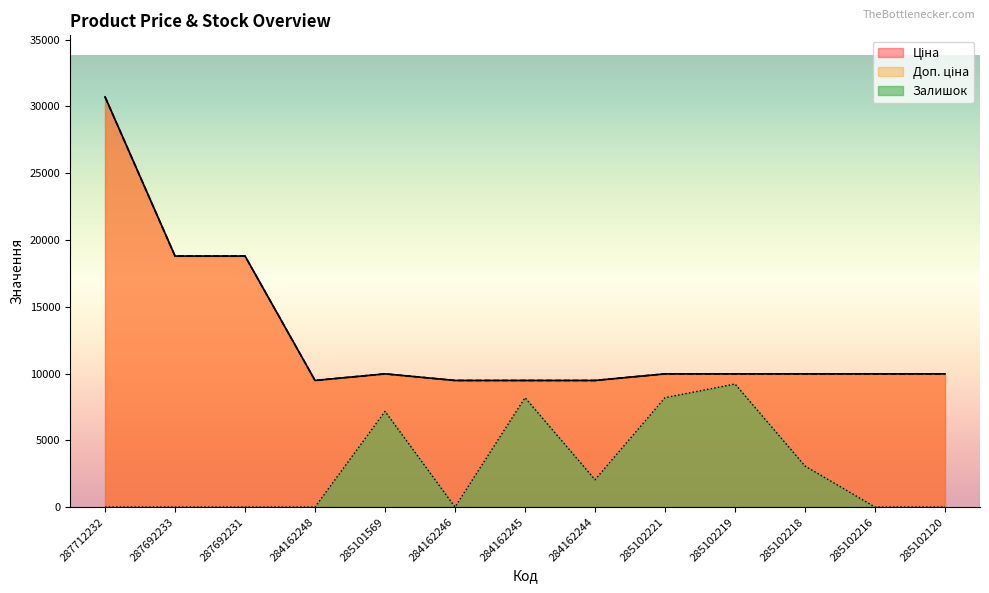

How many interior local valleys does the Залишок series have?

2